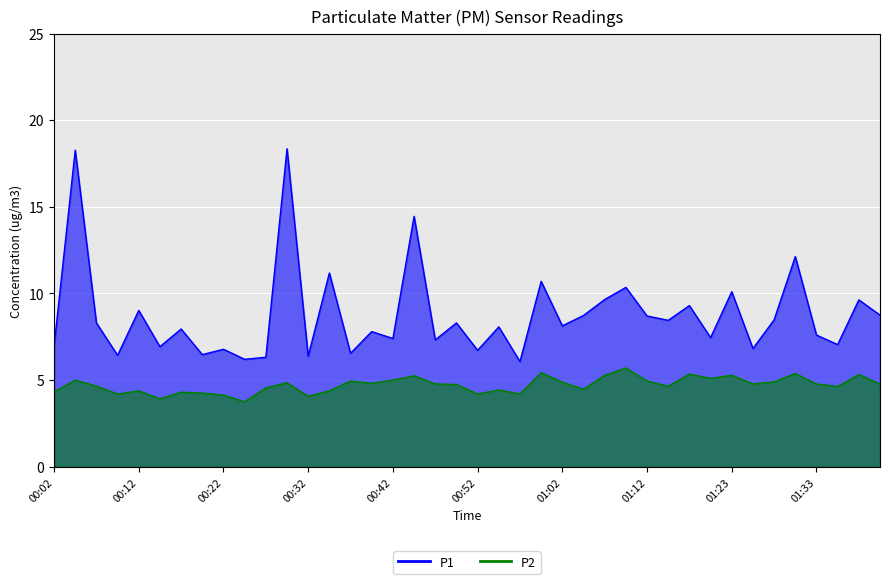

Between 00:47 and 00:14, which is larger?

00:47